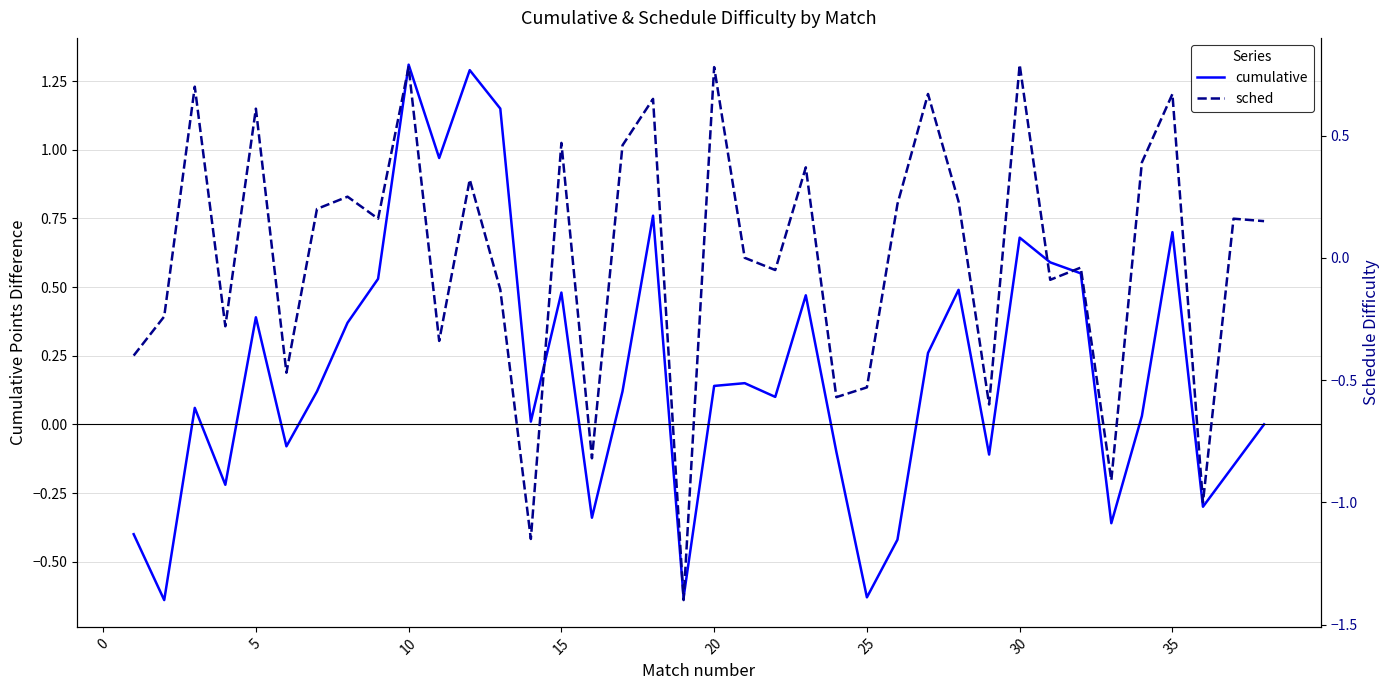

True or false: cumulative has a value of 1.3 at 10.

True